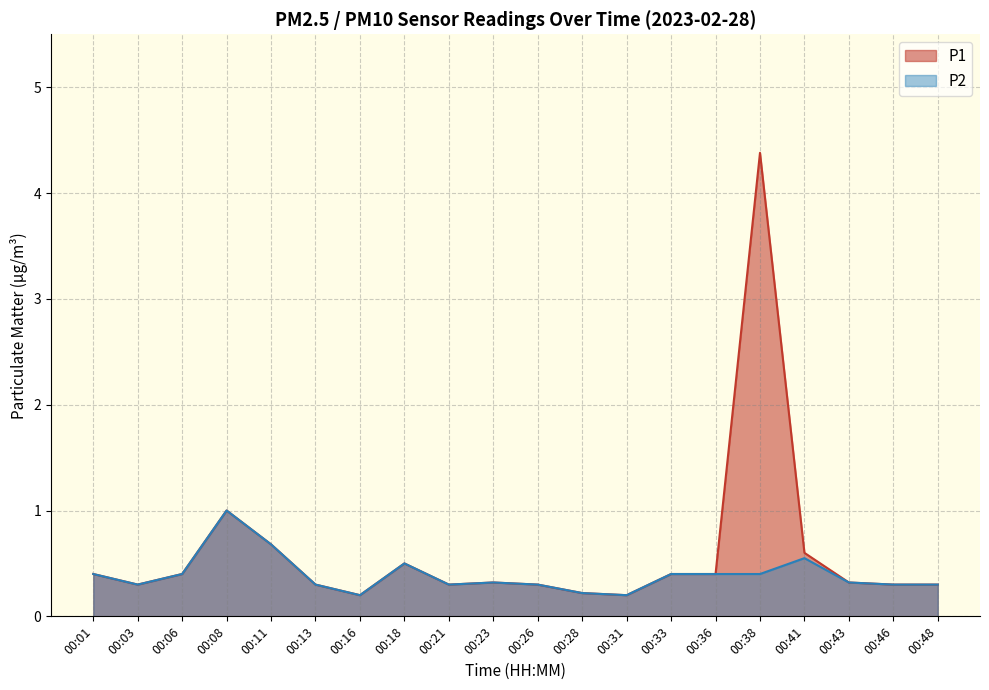

Which label corresponds to the largest value in the chart?

00:38